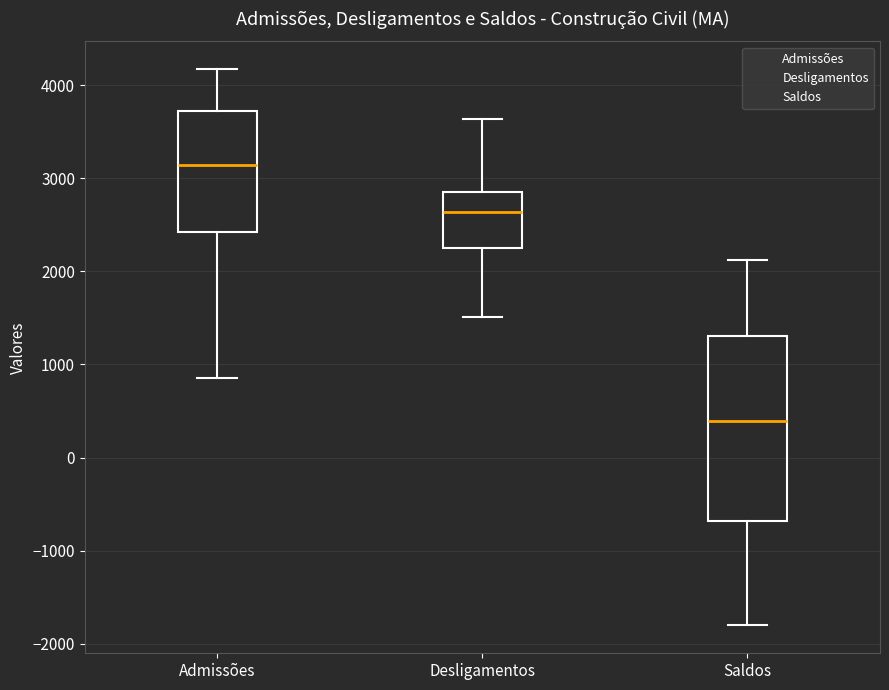

Reading left to right, transcribe this box plot: for each box, give where its median line is, the range the box spans, and where its two whiskers end, as read against the y-axis. The values are not printed on the chart, so give them approximately, as read against the axis.

Admissões: median 3100, box 2400 to 3700, whiskers 900 to 4200
Desligamentos: median 2600, box 2300 to 2900, whiskers 1500 to 3600
Saldos: median 400, box -700 to 1300, whiskers -1800 to 2100